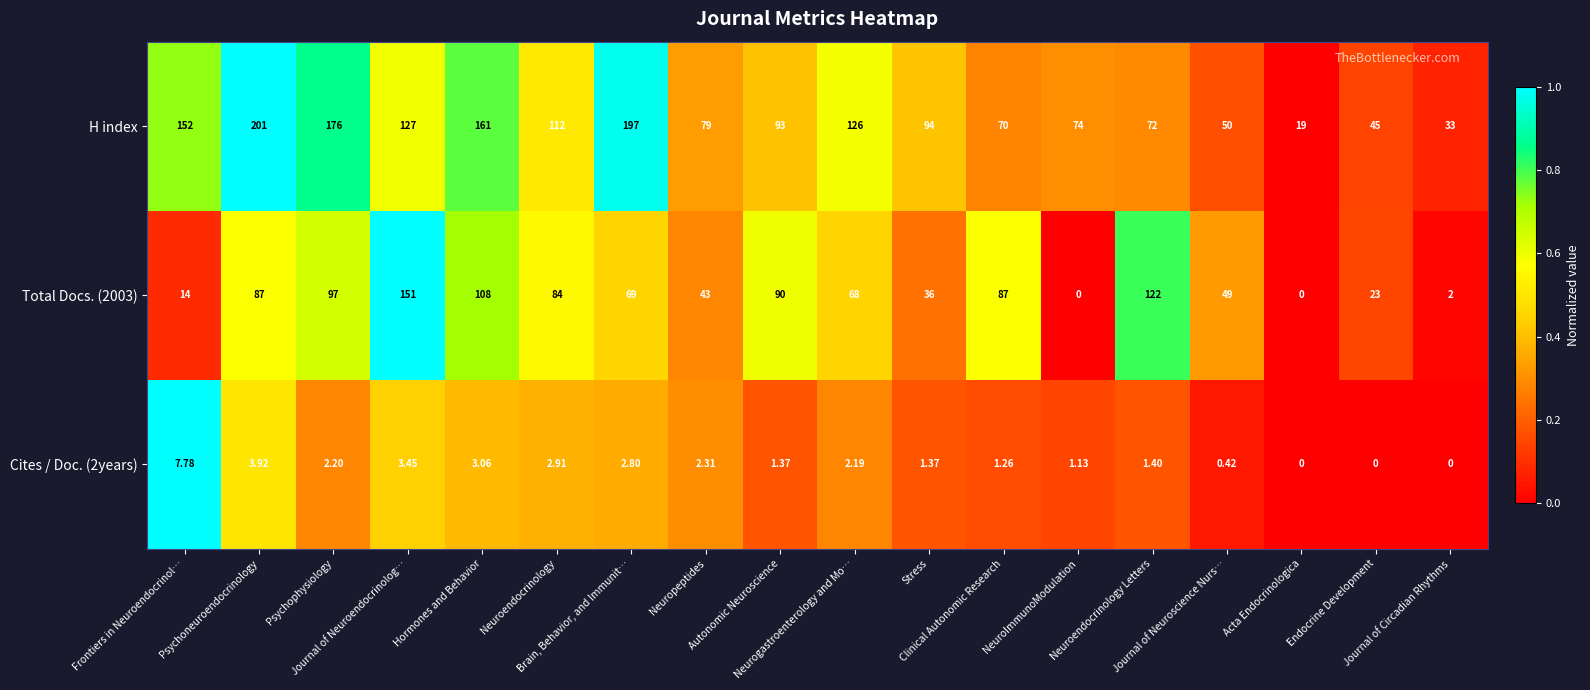

Which series has the largest range (max minus min)?

H index